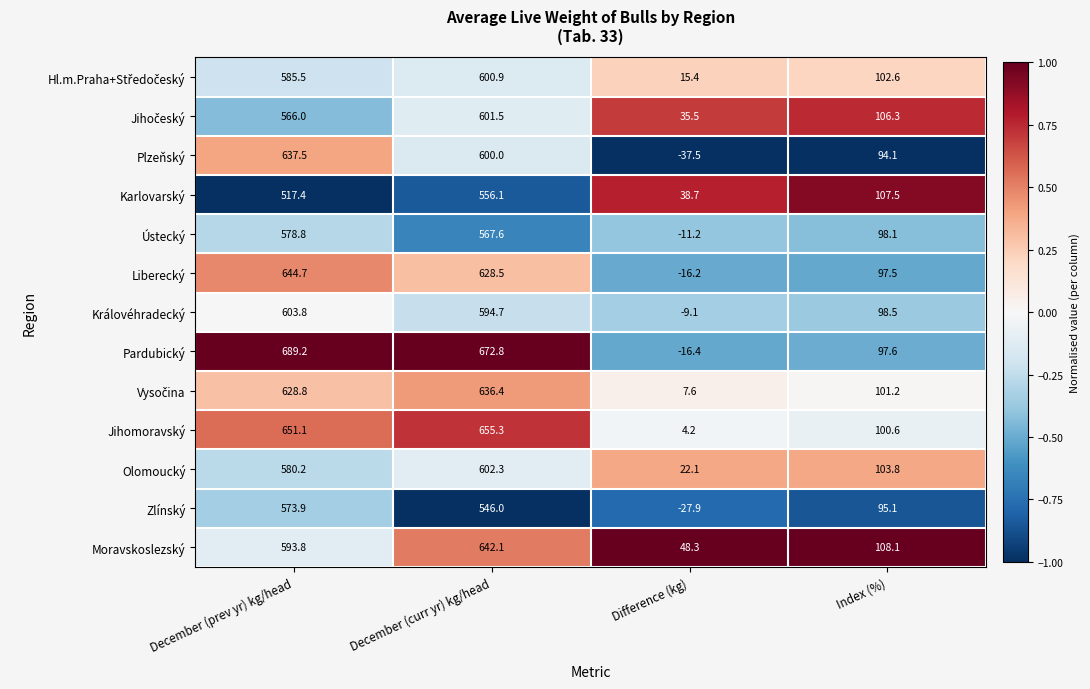

List the labels in order of Karlovarský value, largest first.

December (curr yr) kg/head, December (prev yr) kg/head, Index (%), Difference (kg)